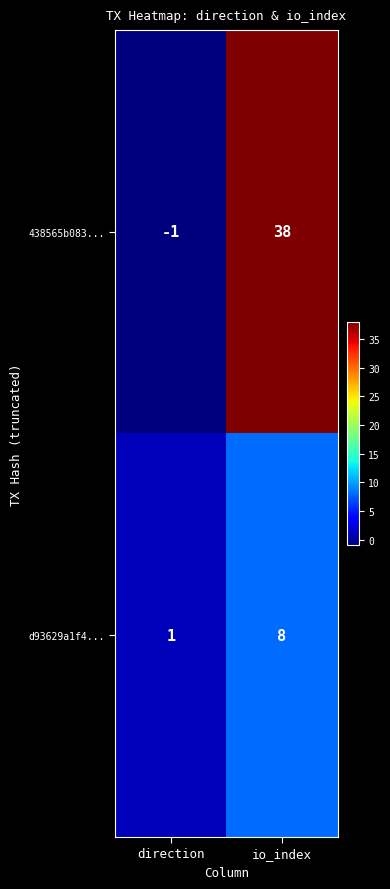

What is the difference between the maximum and minimum values in the 438565b083... series?

39